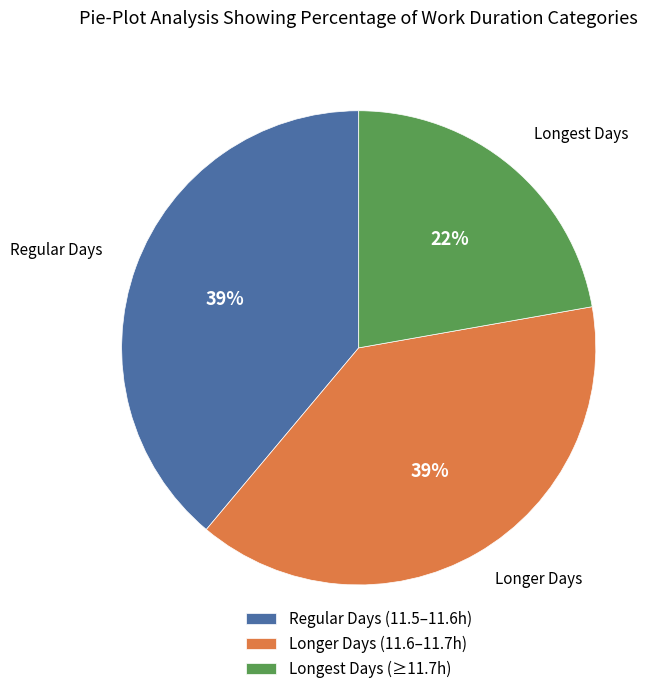

How many slices are in this pie chart?

3